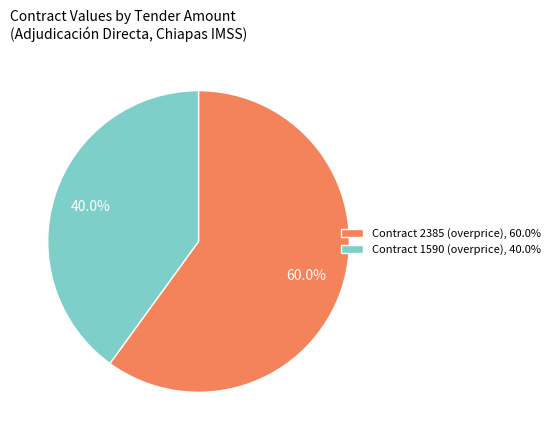

Approximately how many times larger is the value at Contract 1590 (overprice), 40.0% compared to Contract 2385 (overprice), 60.0%?

0.7